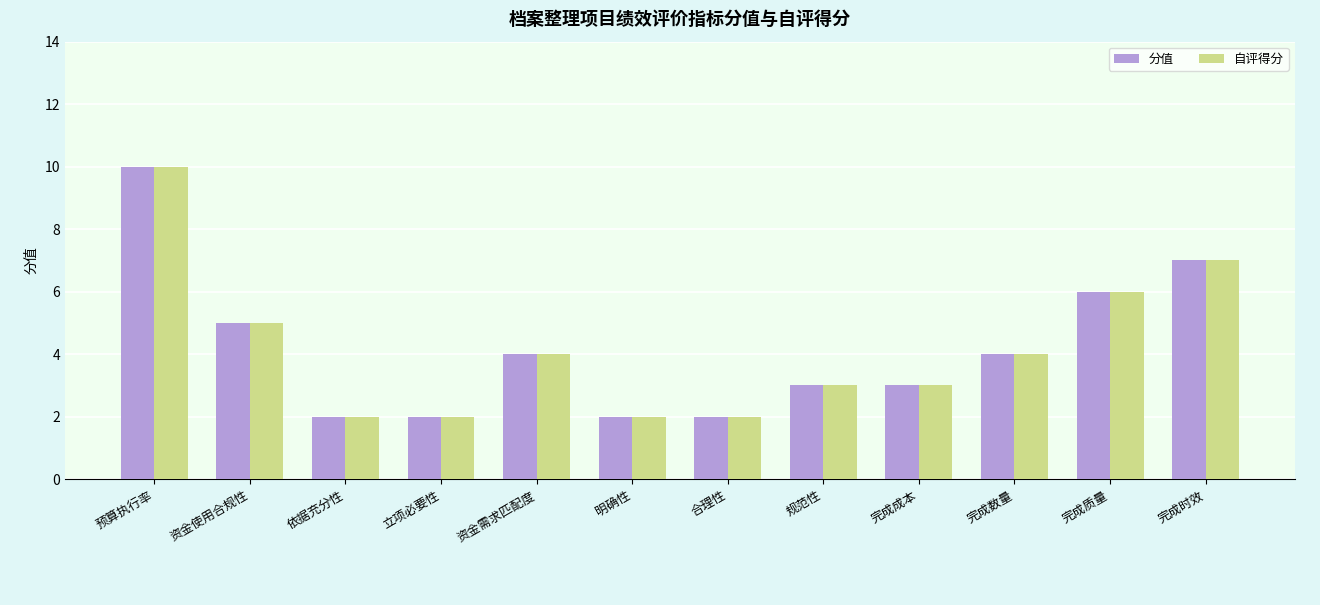

At which category does the chart reach its peak across all series?

预算执行率